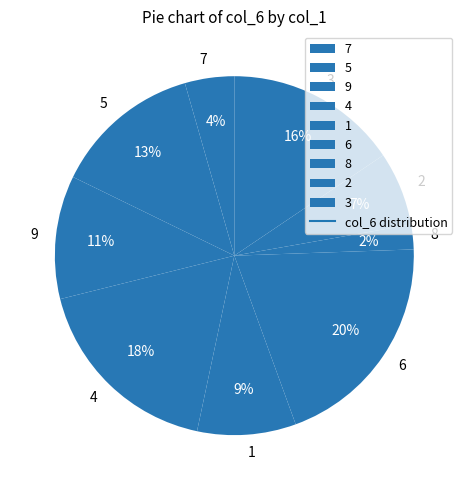

To the nearest percent, what portion does 4 represent?

18%